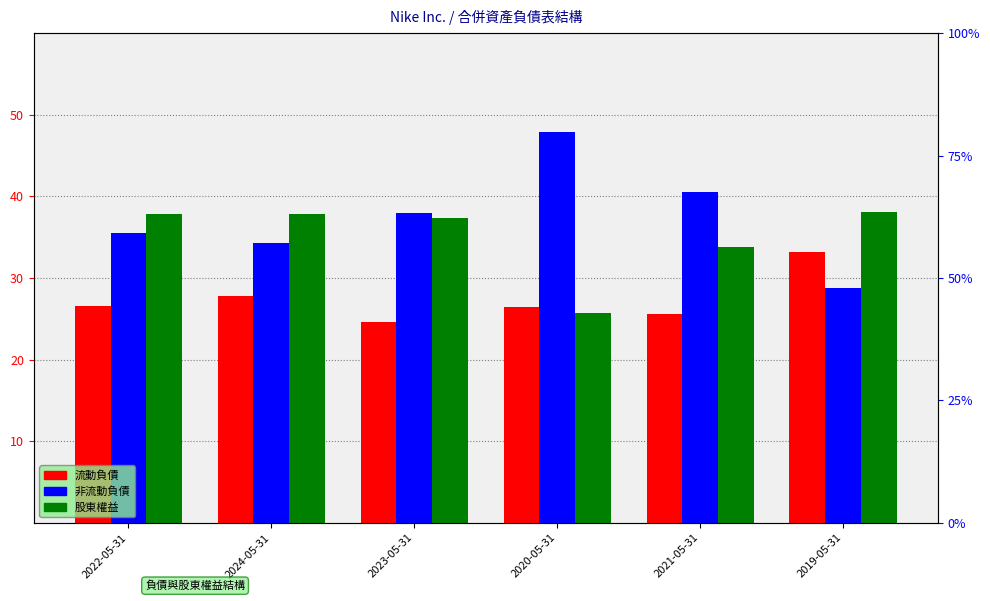

Between 2022-05-31 and 2024-05-31, which series saw the biggest shift?

流動負債